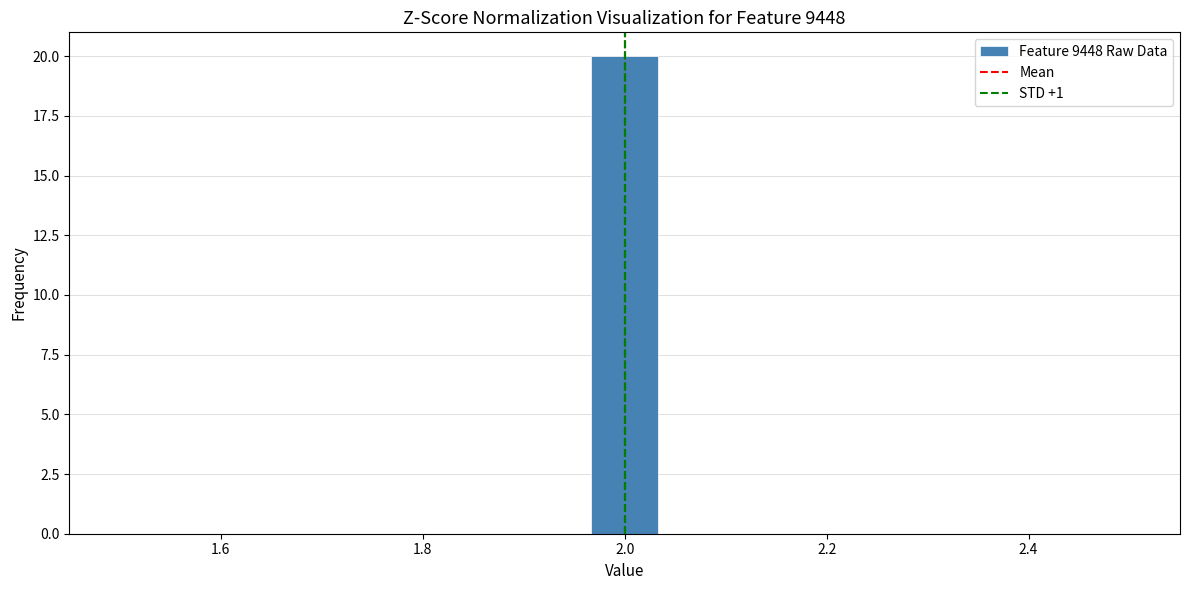

Read against the x-axis, roughly where is the centre of the tallest bar?

2.00